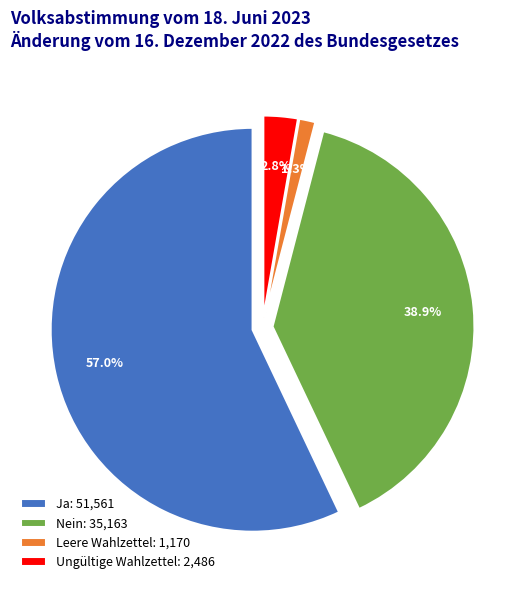

Does Nein account for over 50% of the chart?

No